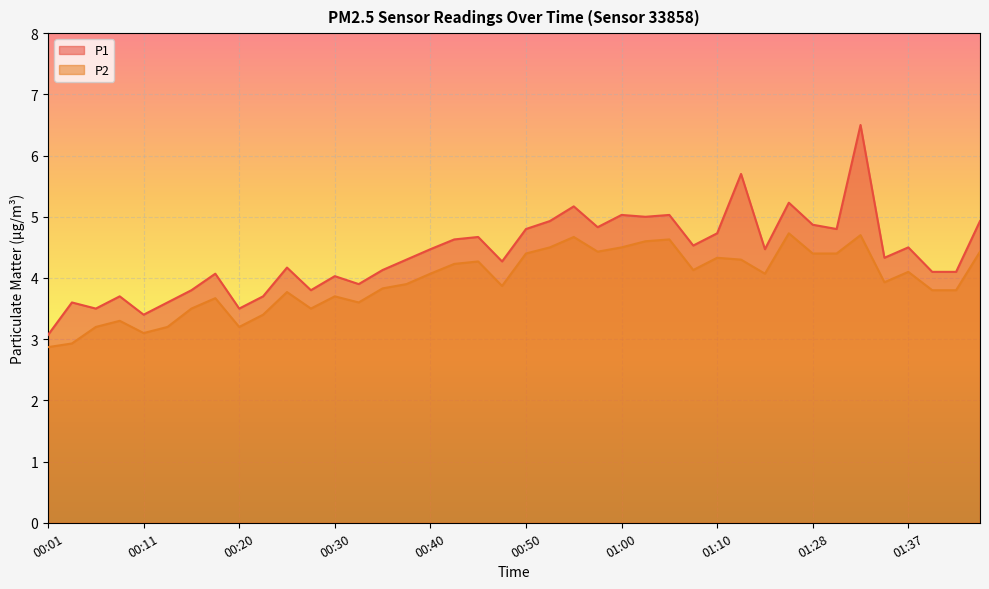

At how many categories does at least one series exceed 4?

29